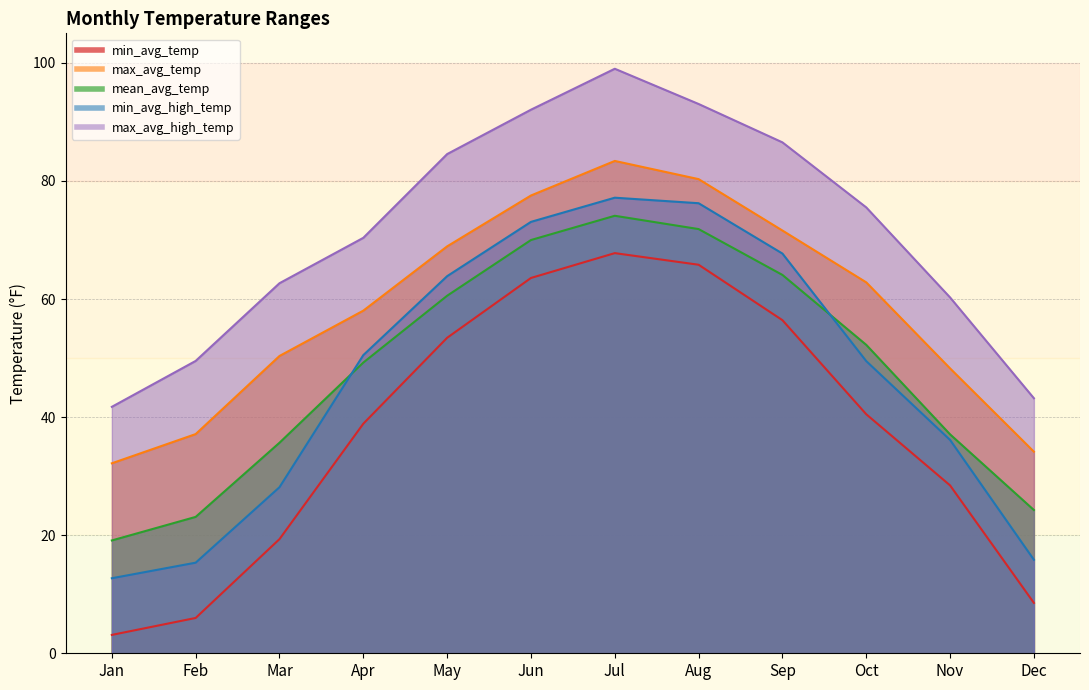

Which label corresponds to the largest value in the chart?

Jul